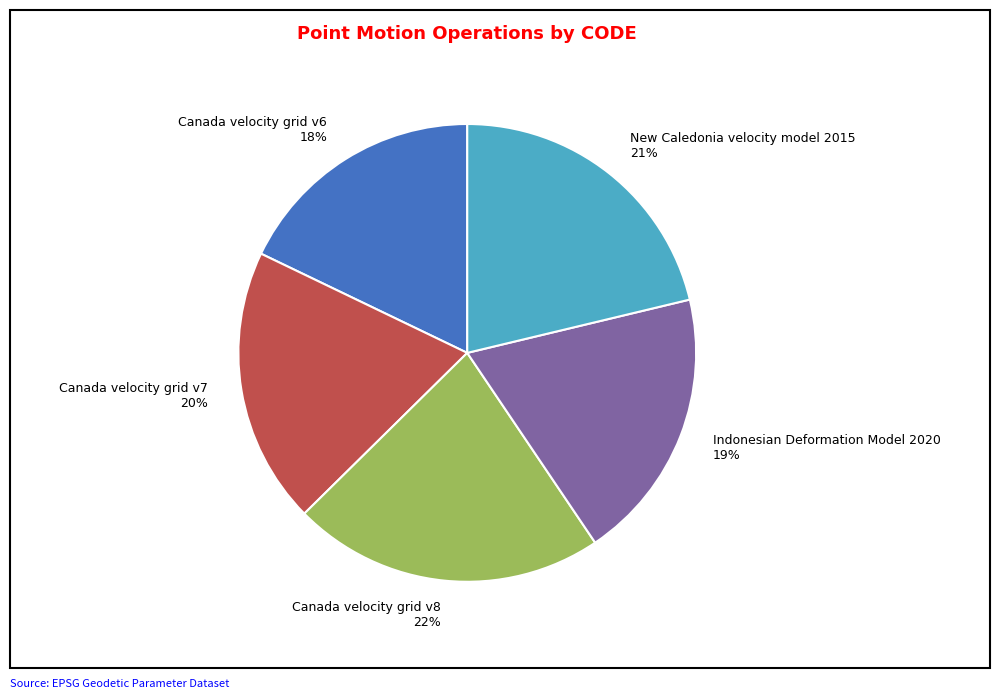

Which slice is the smallest?

Canada velocity grid v6